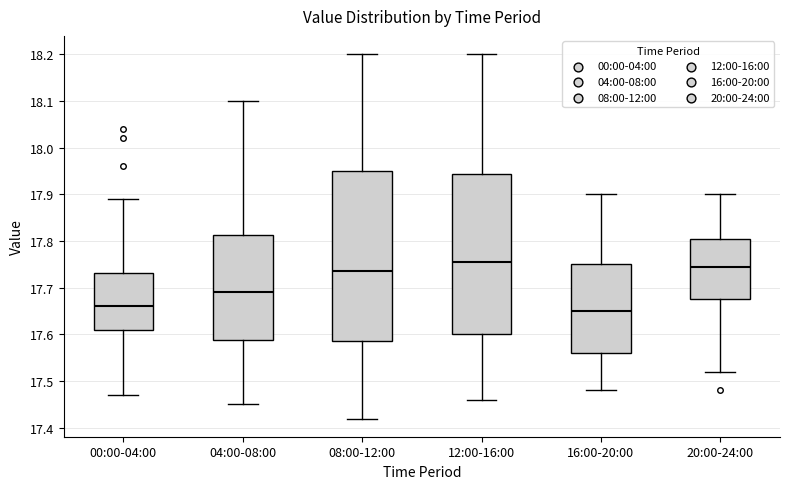

Which box has the lowest median line?

16:00-20:00